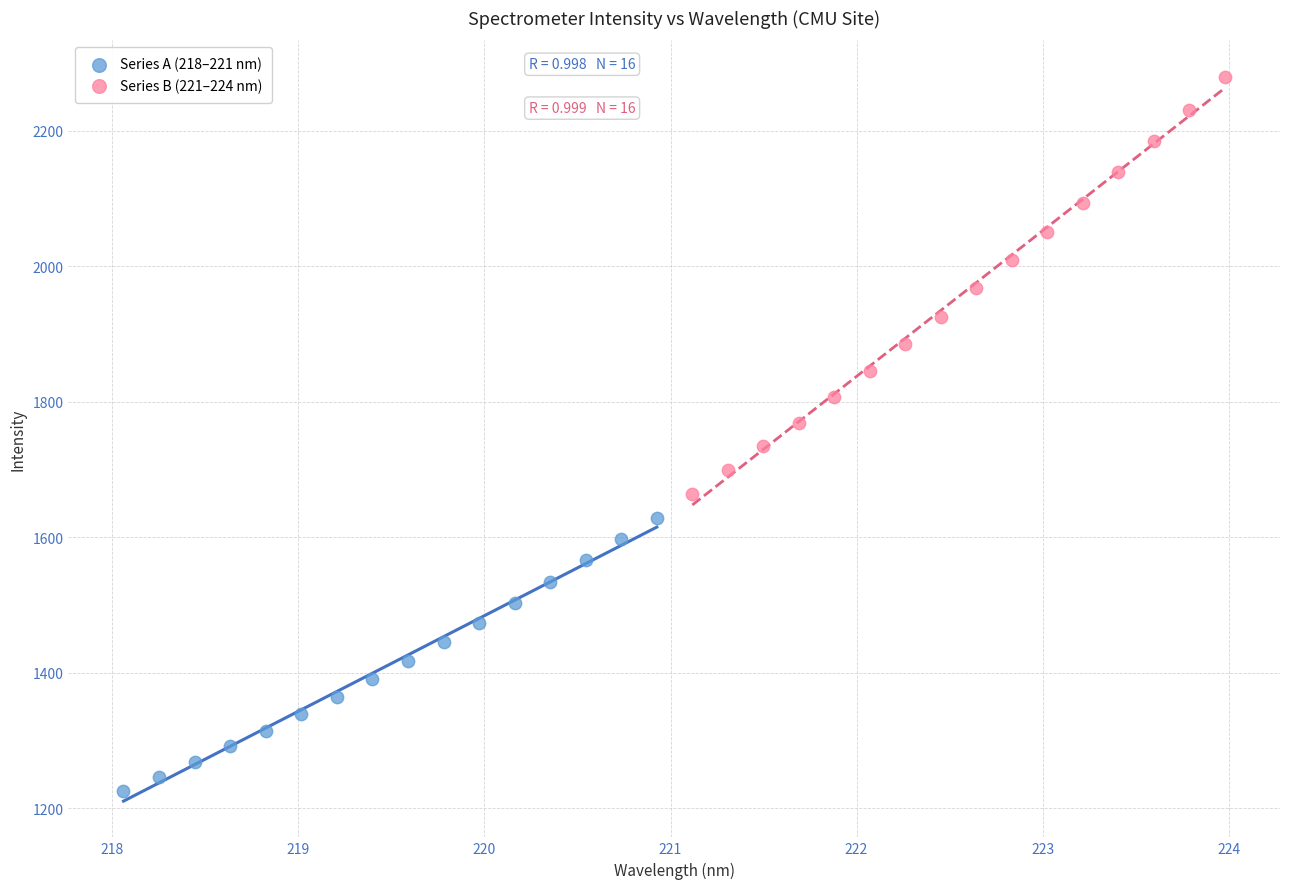

What are all the series names shown in the legend?

Series A (218–221 nm), Series B (221–224 nm)